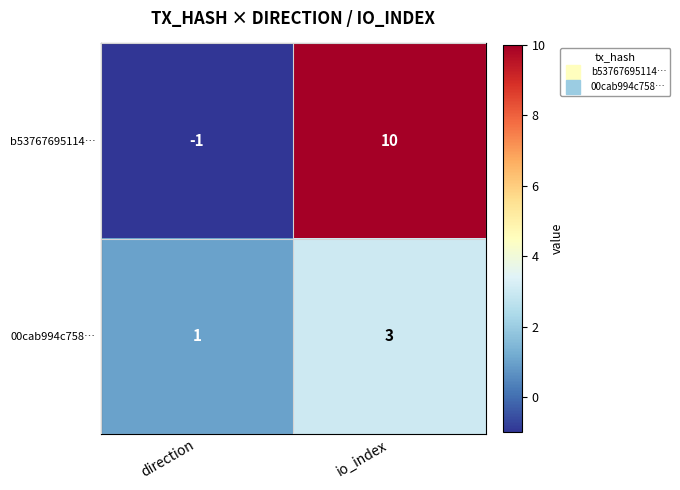

Which series has the largest total across all categories?

b53767695114…